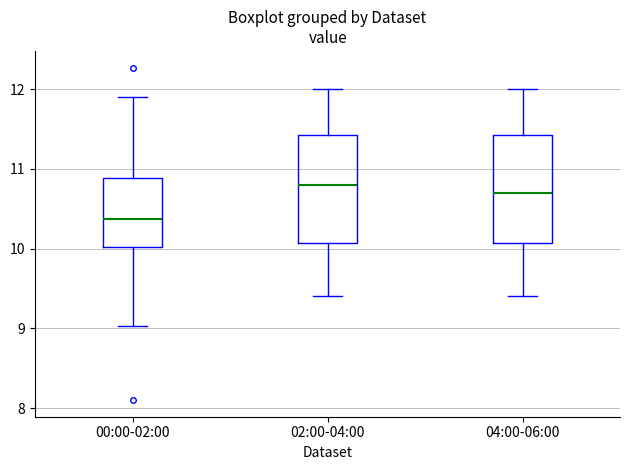

Where does the upper whisker of the box for 04:00-06:00 end on the y-axis? The values are not printed on the chart, so give them approximately, as read against the axis.

12.0